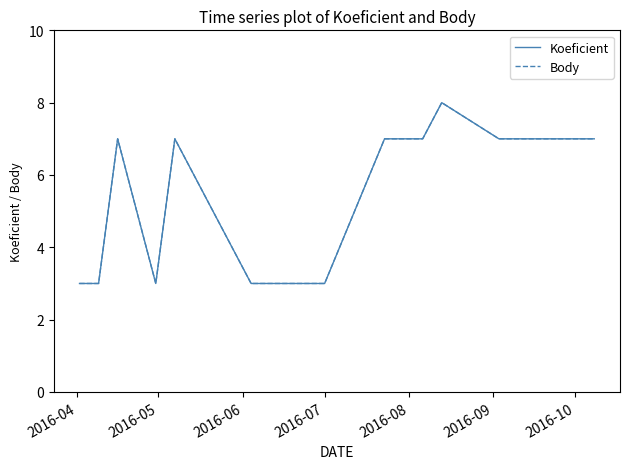

What is the difference between the second highest and second lowest values in the Koeficient series?

4